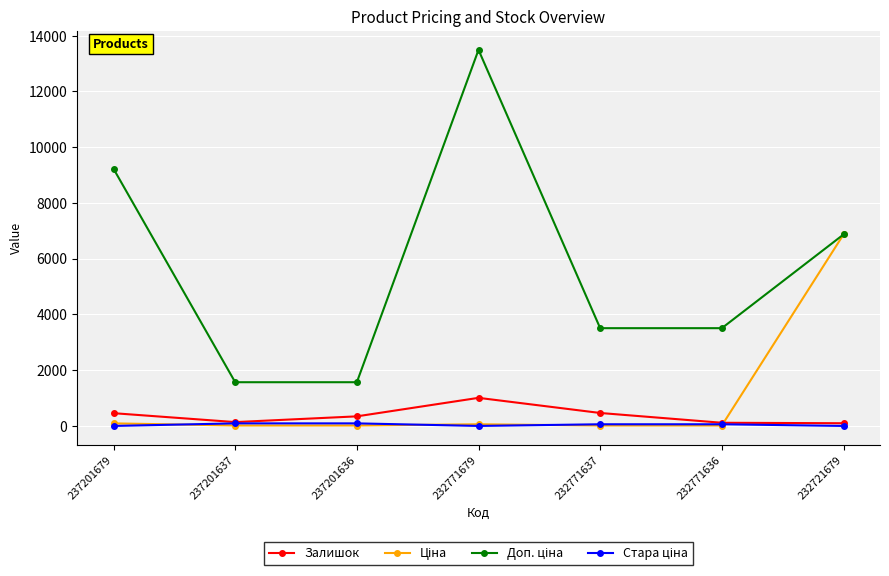

What is the total value across all series at 237201679?

9777.3